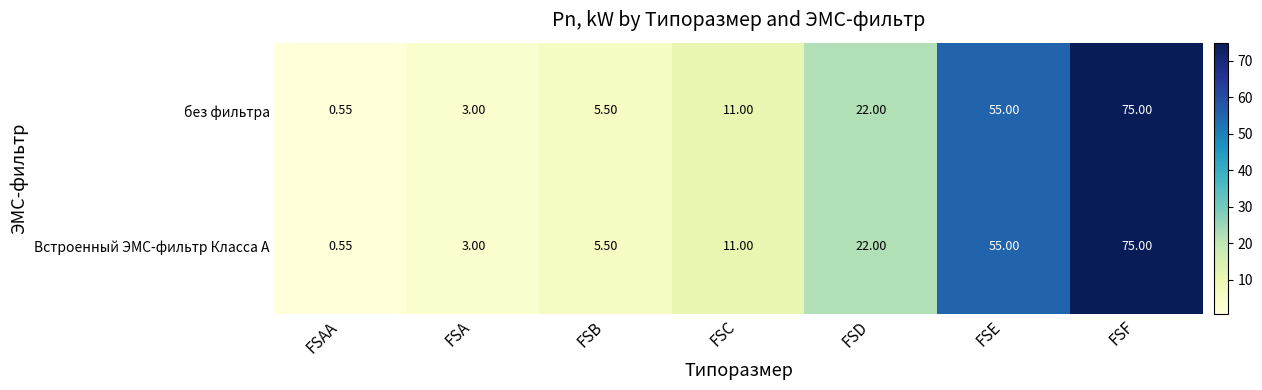

At which category does the chart reach its peak across all series?

FSF